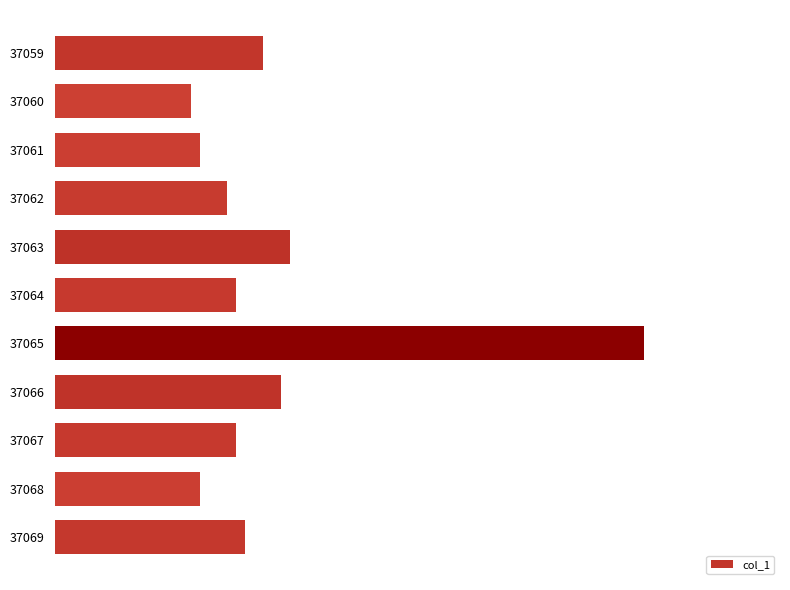

Are the bars grouped side by side (vs. stacked)?

No